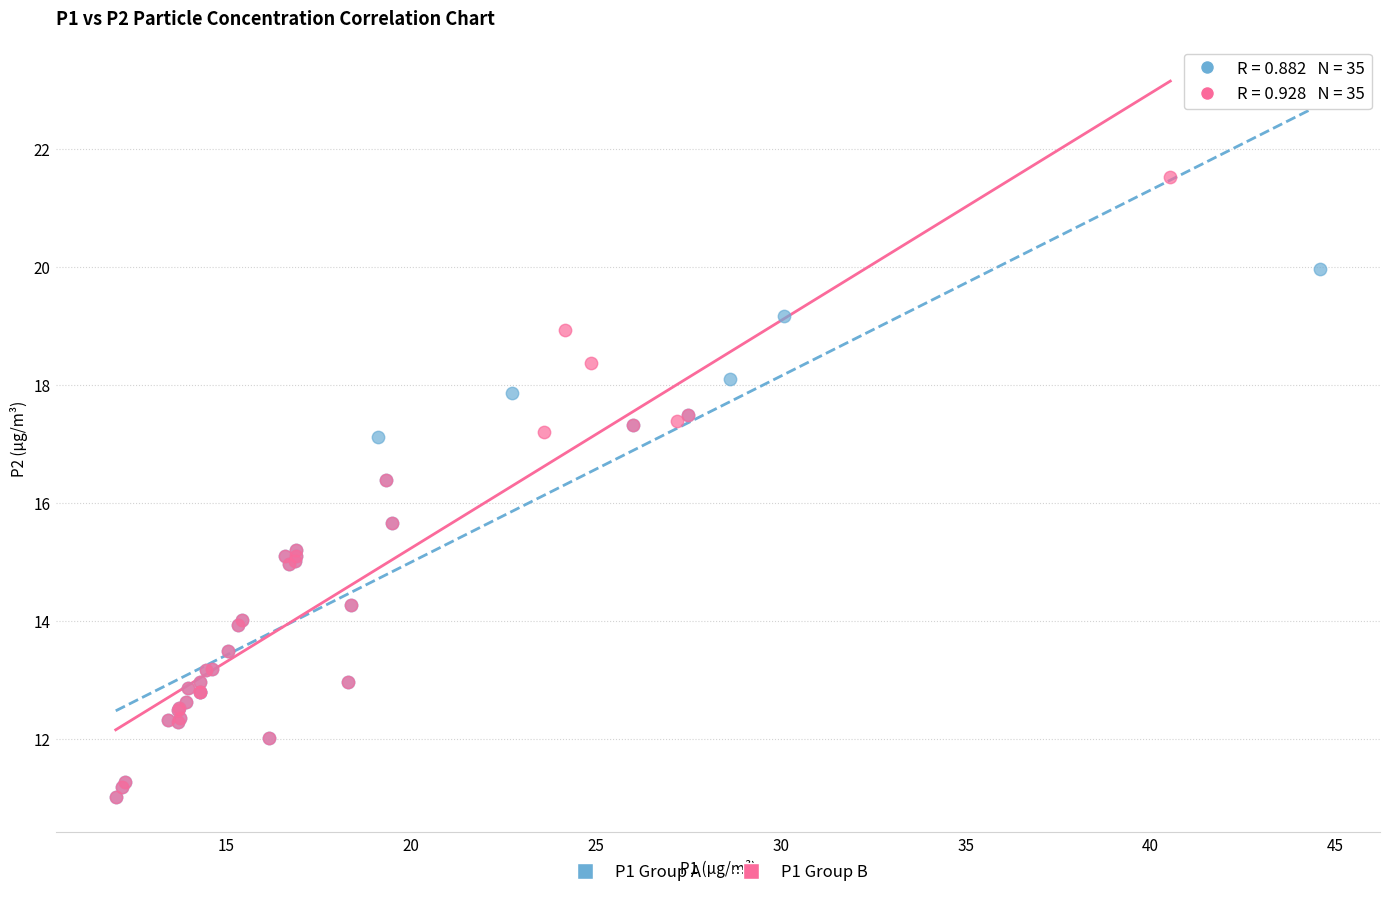

Which series has the widest spread of Y values?

P1 Group B